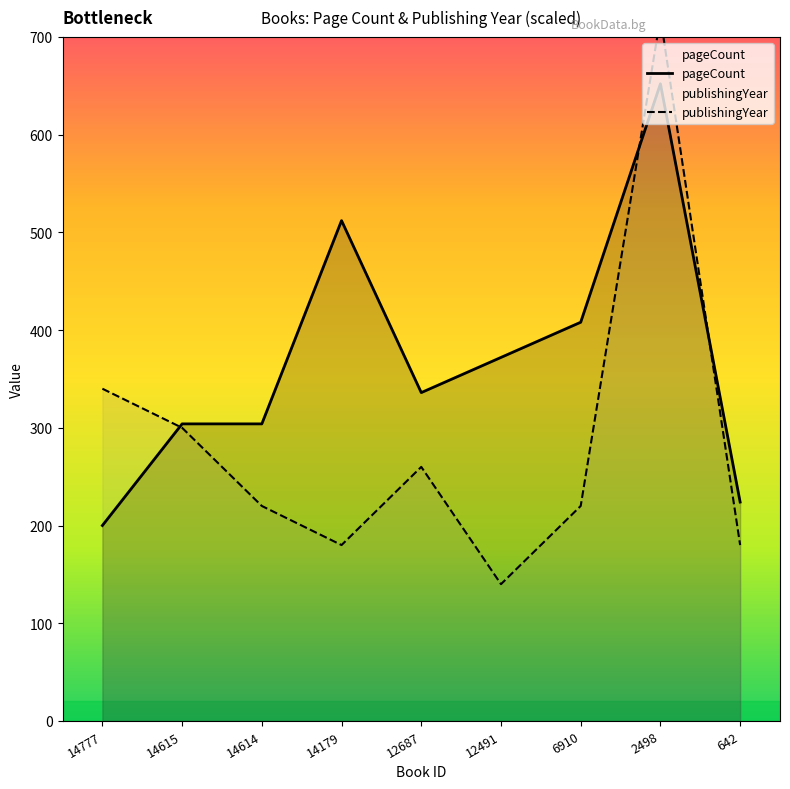

What is the difference between the pageCount values at 14614 and 12491?

68